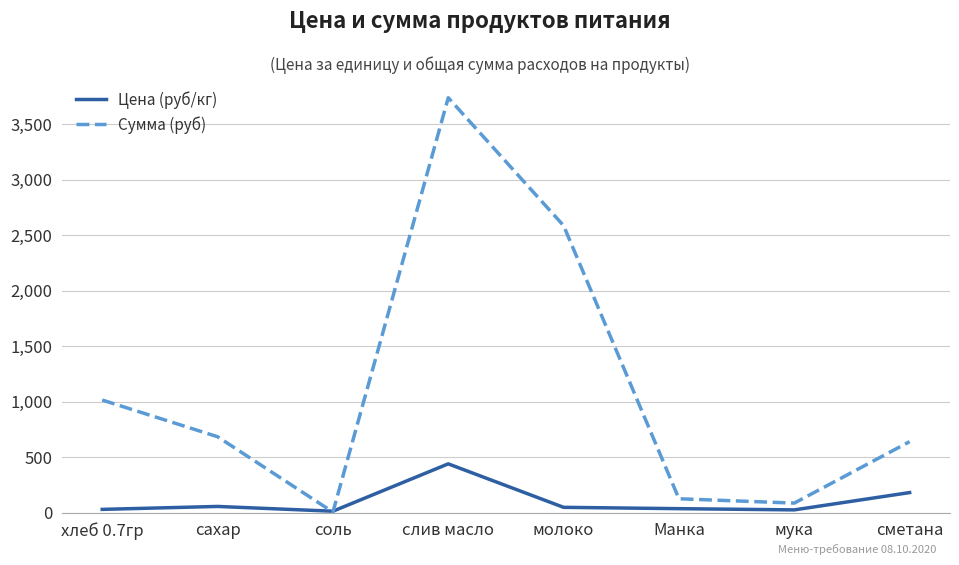

Rank the series by their maximum value, from lowest to highest.

Цена (руб/кг), Сумма (руб)